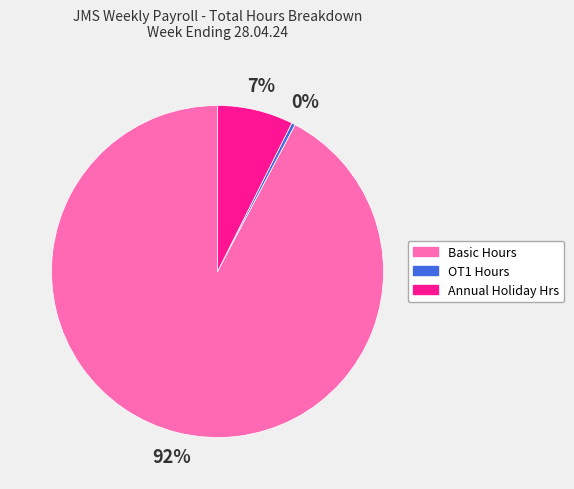

How many slices are in this pie chart?

3